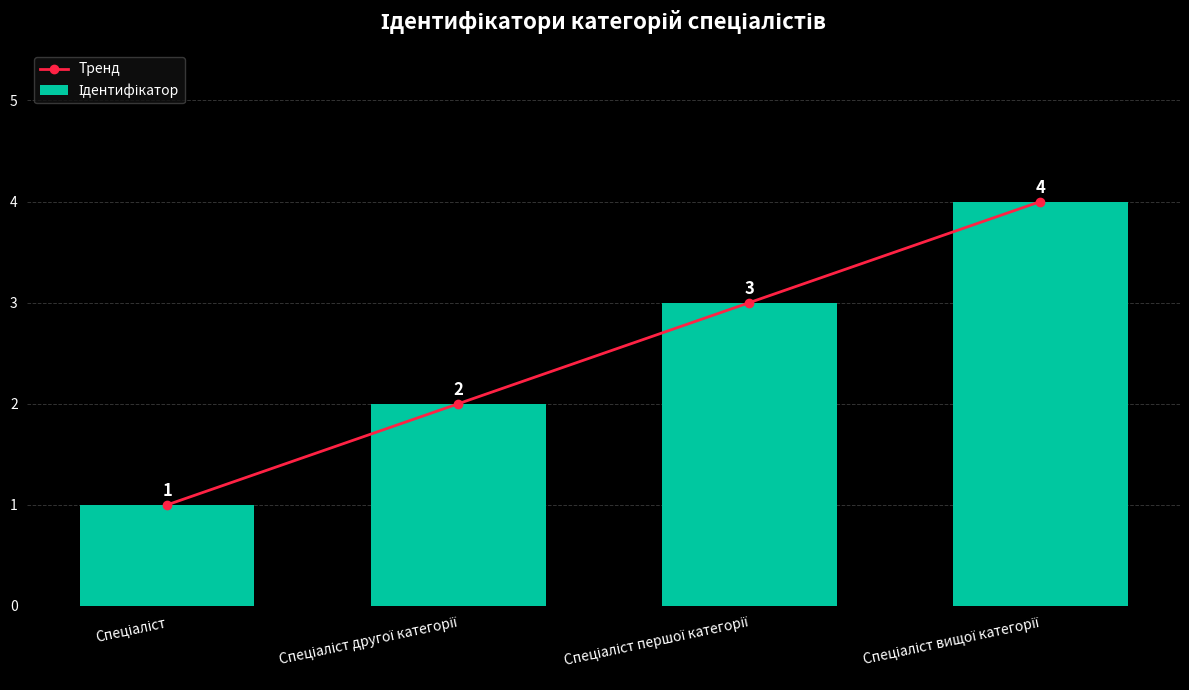

Which series has the largest total across all categories?

Тренд